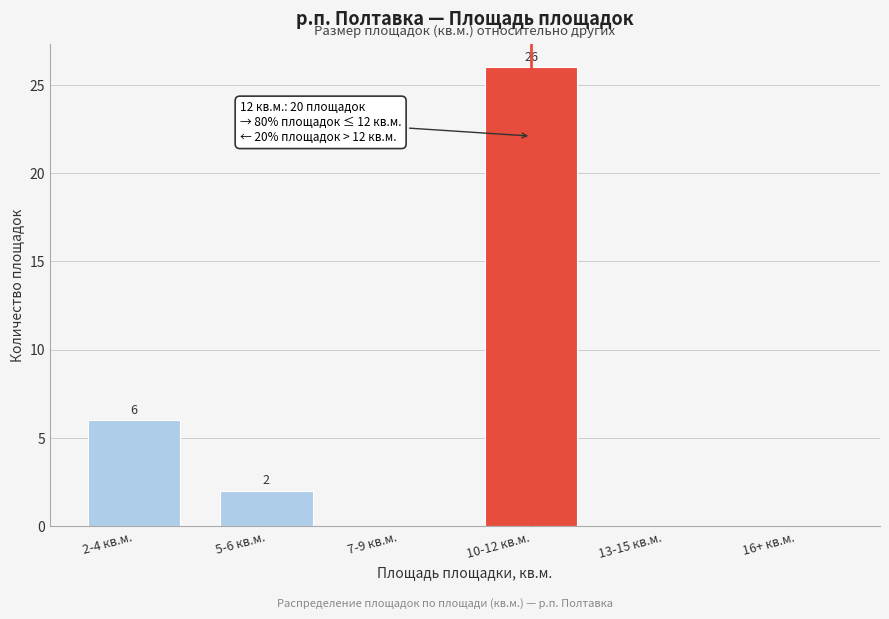

Reading left to right, transcribe all the data shown in this chart.

2-4 кв.м.=6	5-6 кв.м.=2	7-9 кв.м.=0	10-12 кв.м.=26	13-15 кв.м.=0	16+ кв.м.=0